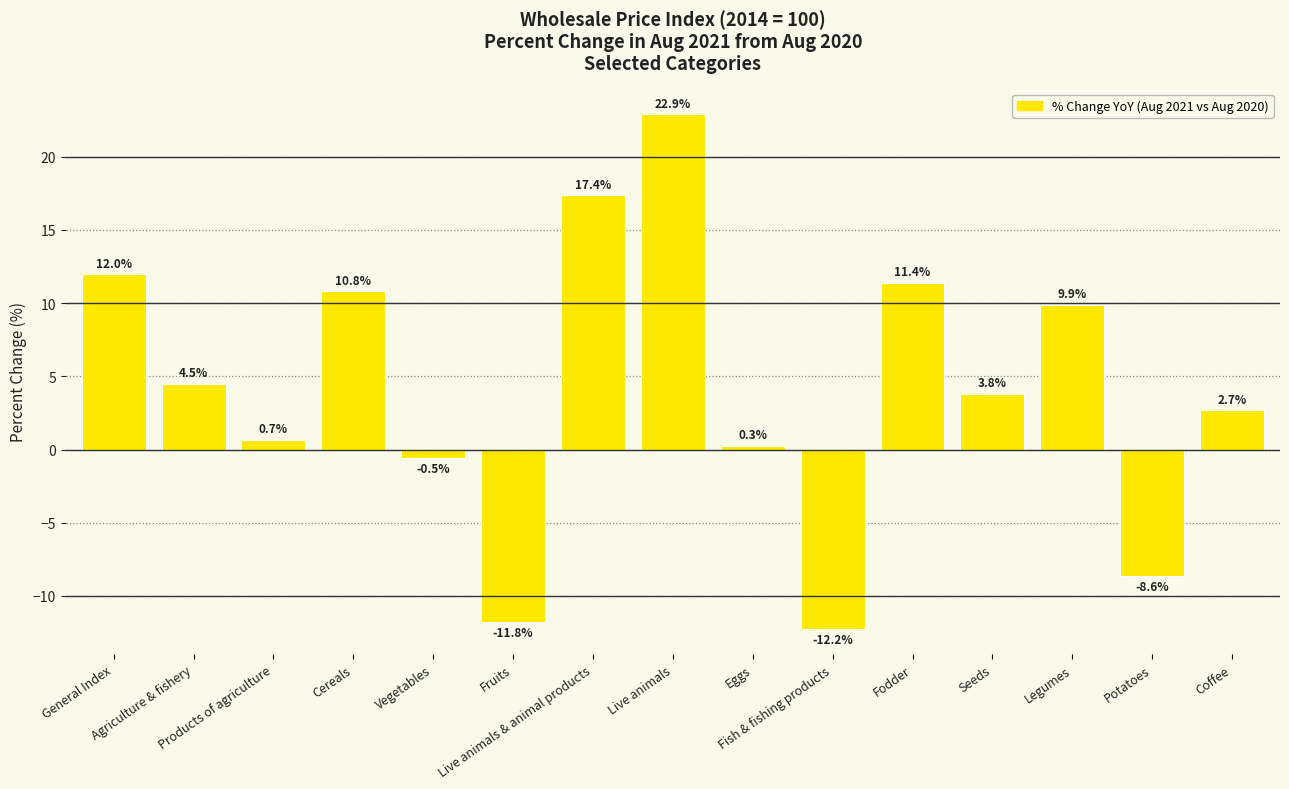

Reading left to right, extract all data points from this chart.

12.0	4.5	0.7	10.8	-0.5	-11.8	17.4	22.9	0.3	-12.2	11.4	3.8	9.9	-8.6	2.7